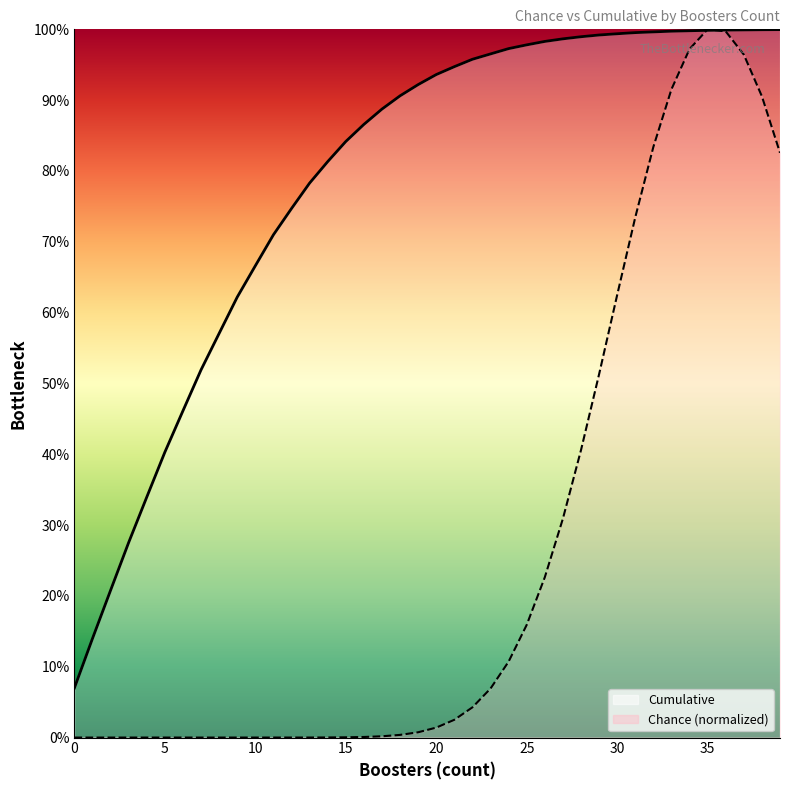

Which series has the largest total across all categories?

Cumulative